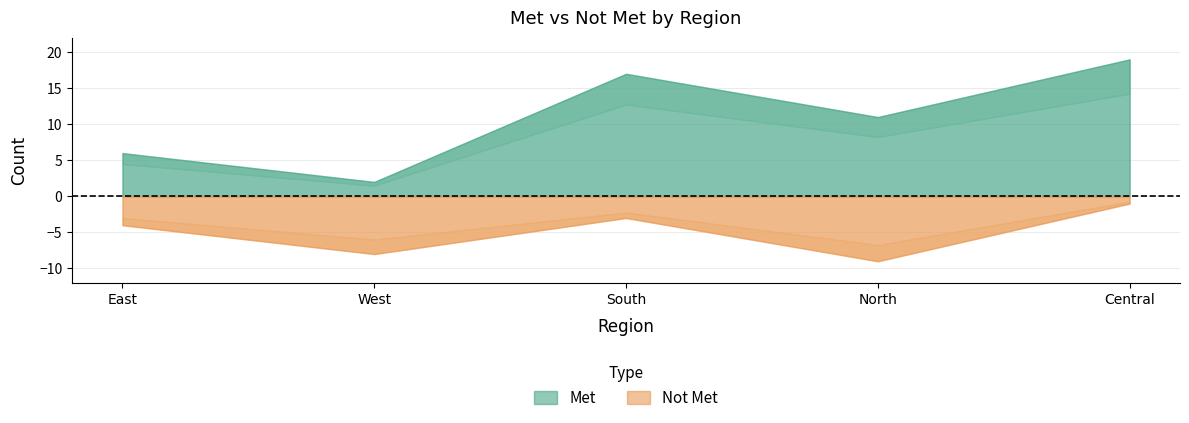

Is it true that Met equals 1 at West?

False